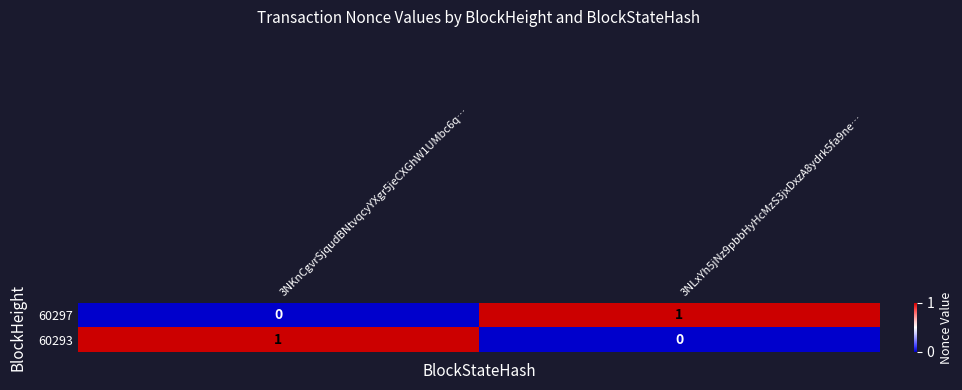

List the labels in order of 60293 value, smallest first.

3NLxYh5jNz9pbbHyHcMzS3jxDxzA8ydrk5fa9ne…, 3NKnCgvrSjqudBNtvqcyYXgr5jeCXGhW1UMbc6q…